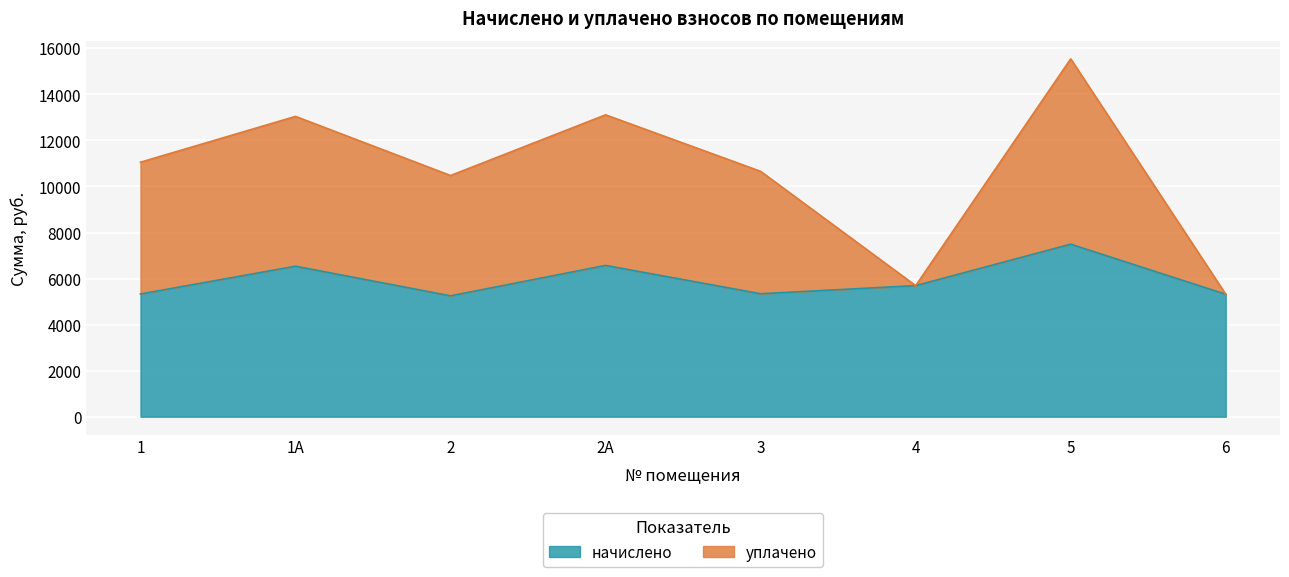

What is the spread (max minus min) of values at 5?

8047.0